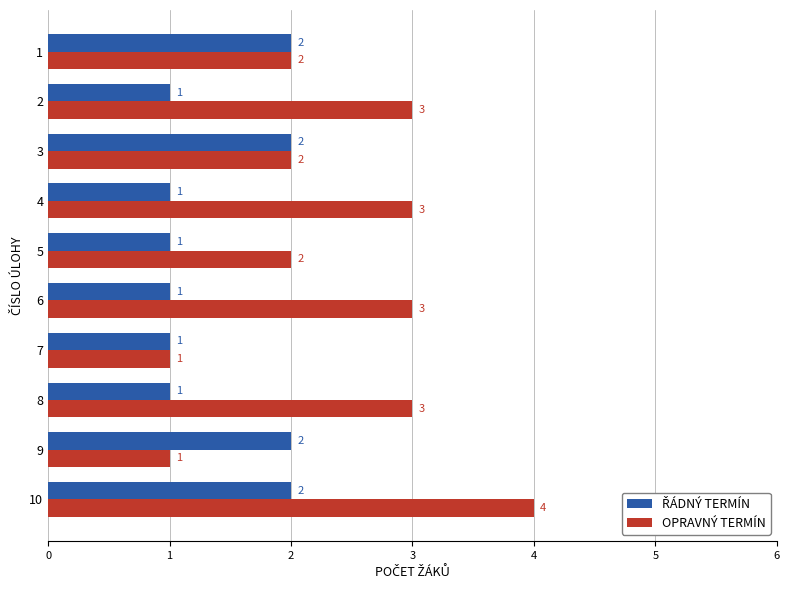

True or false: OPRAVNÝ TERMÍN has a value of 3 at 4.

True